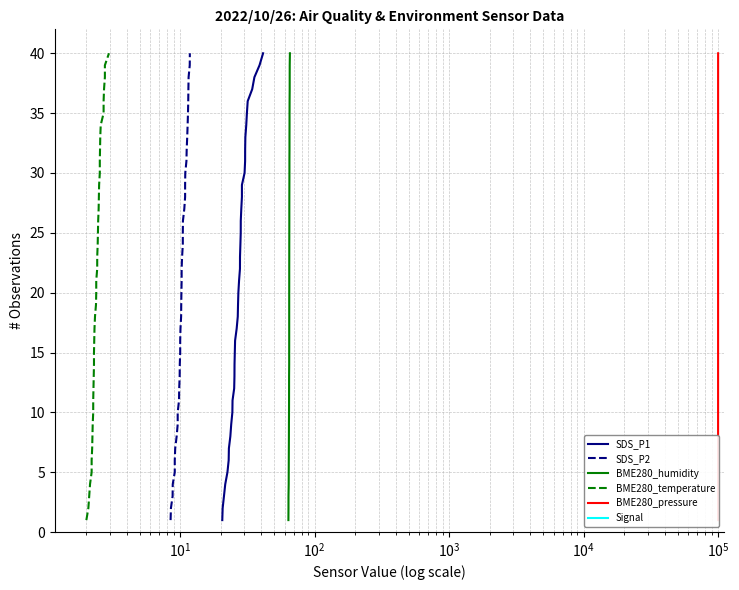

Is it true that Signal equals 7 at 29?

False